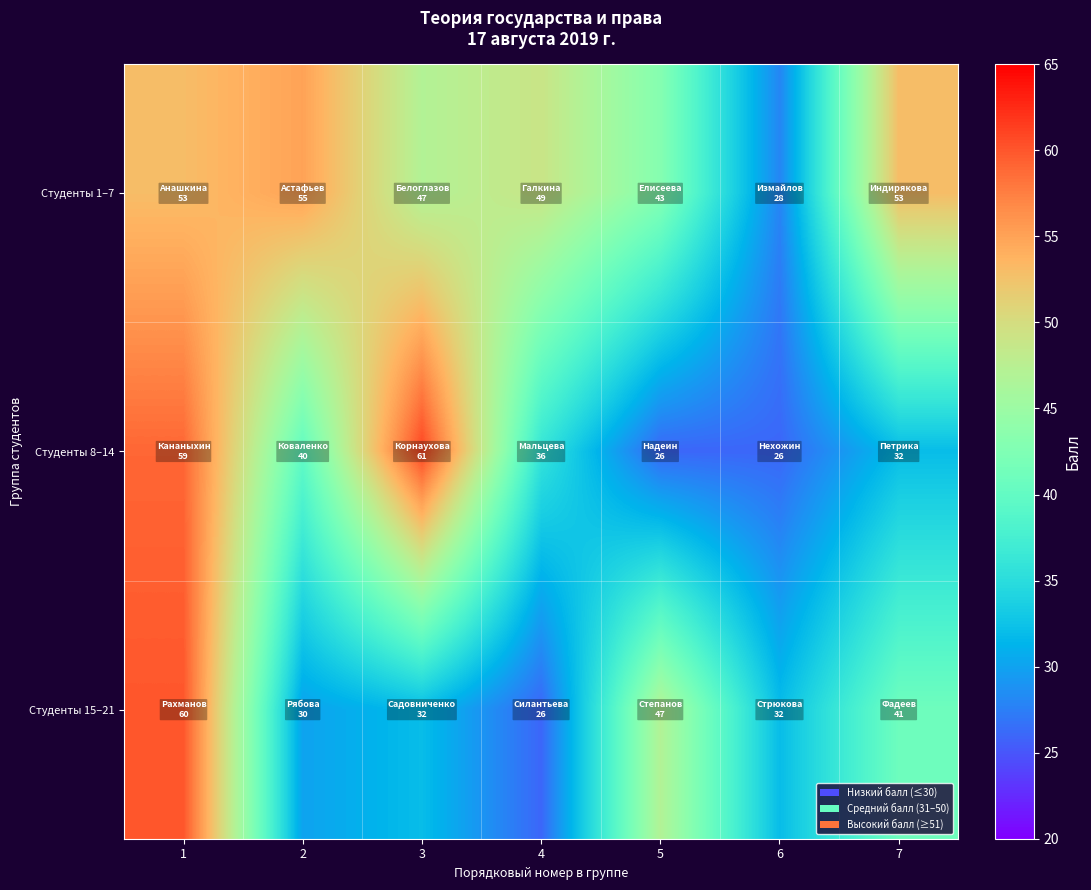

Which category has the lowest value across all series?

5